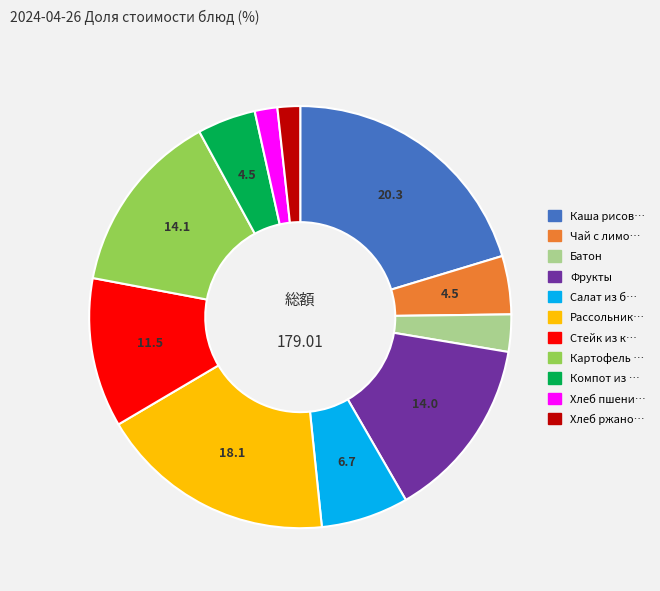

Does any single category account for the majority?

No